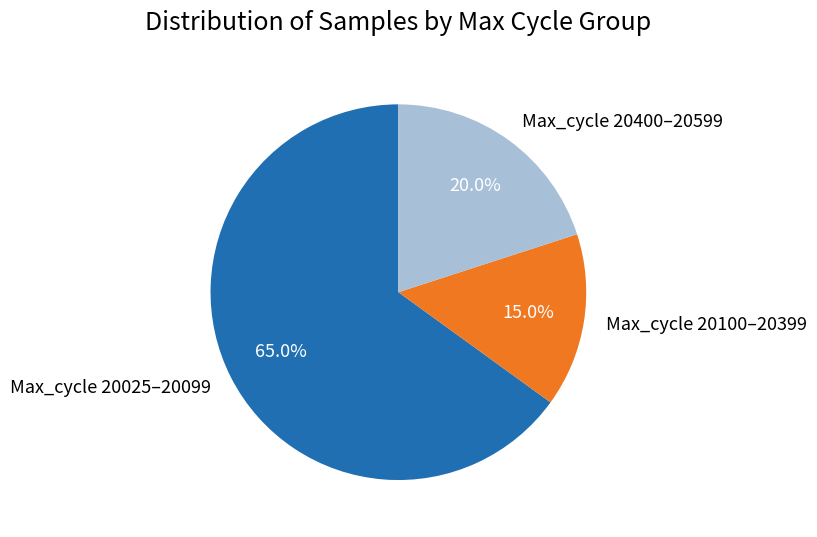

Rank the categories by value from highest to lowest.

Max_cycle 20025–20099, Max_cycle 20400–20599, Max_cycle 20100–20399